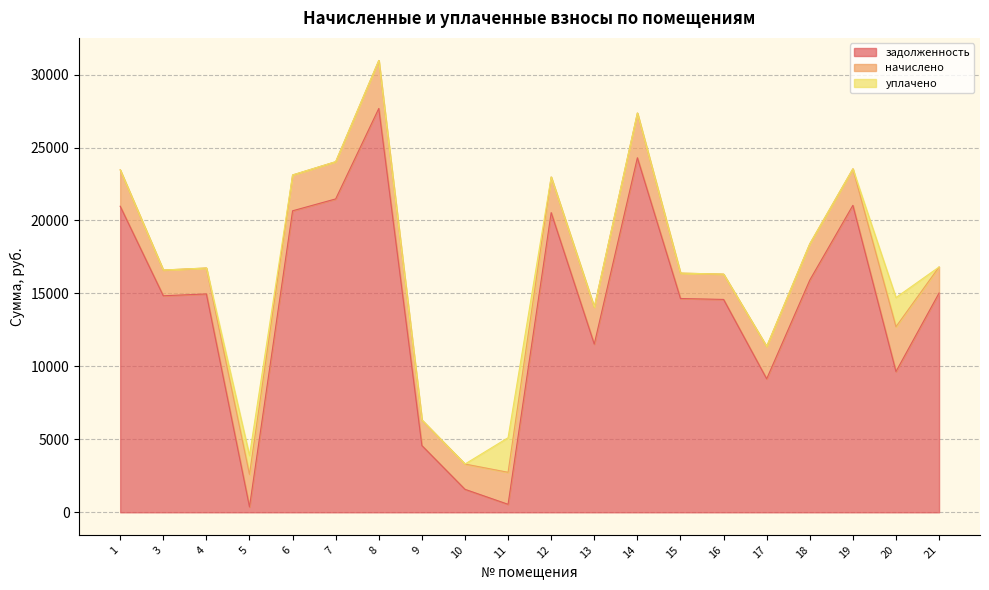

Does the chart display data point markers on the line(s)?

No